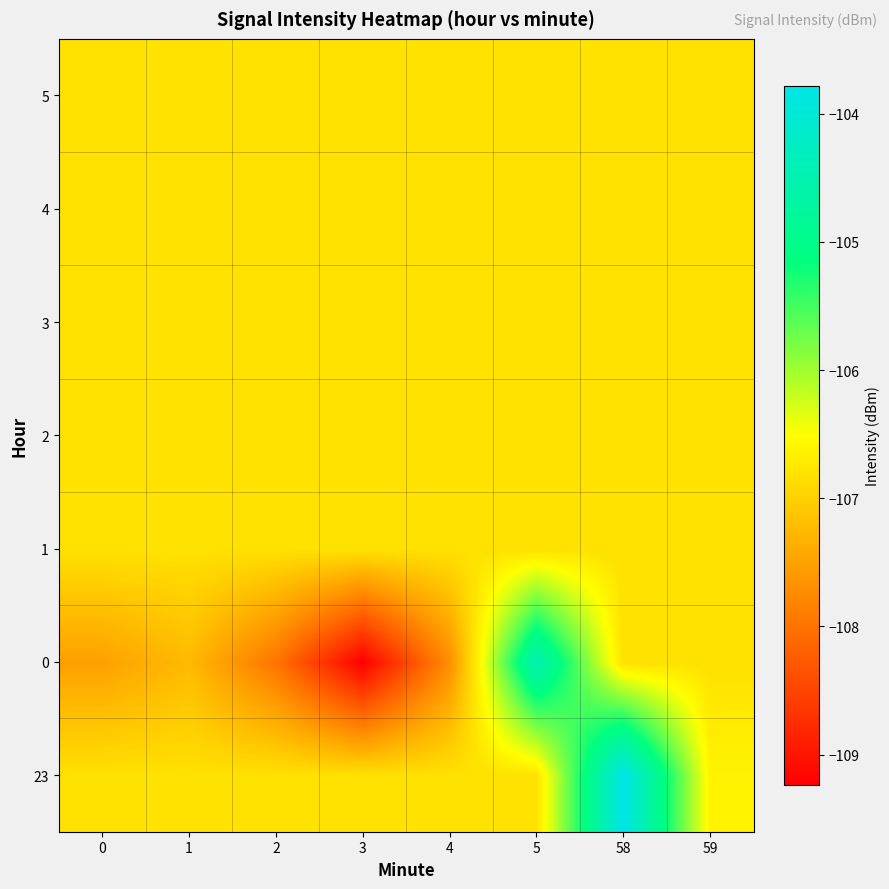

At which category is the sum across all series the highest?

58